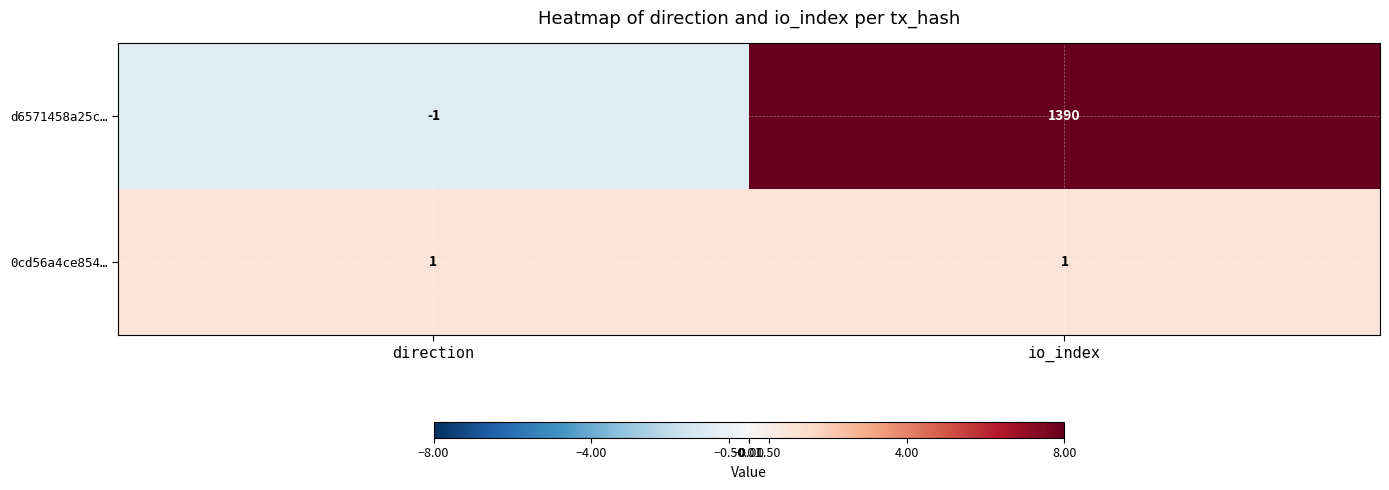

The 0cd56a4ce854… series shows 1 at io_index. True or false?

True